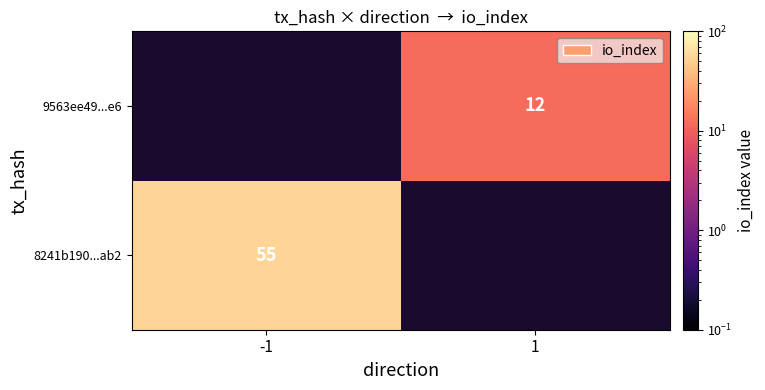

True or false: 8241b190...ab2 has a value of 55 at -1.

True